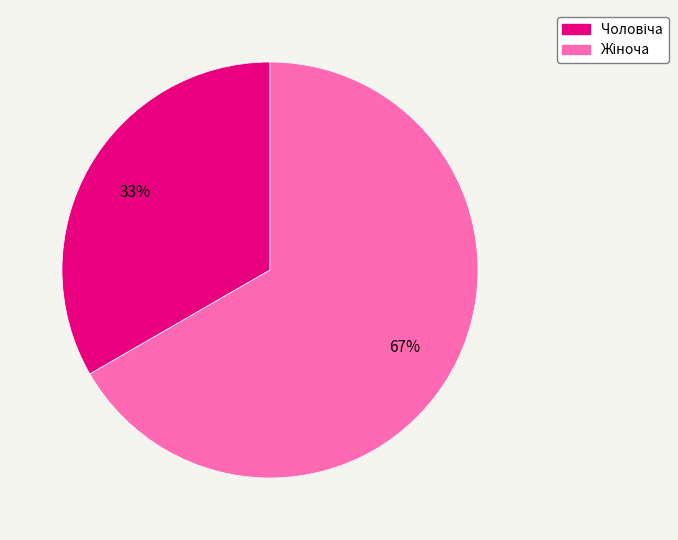

To the nearest percent, what is the average slice percentage?

50%